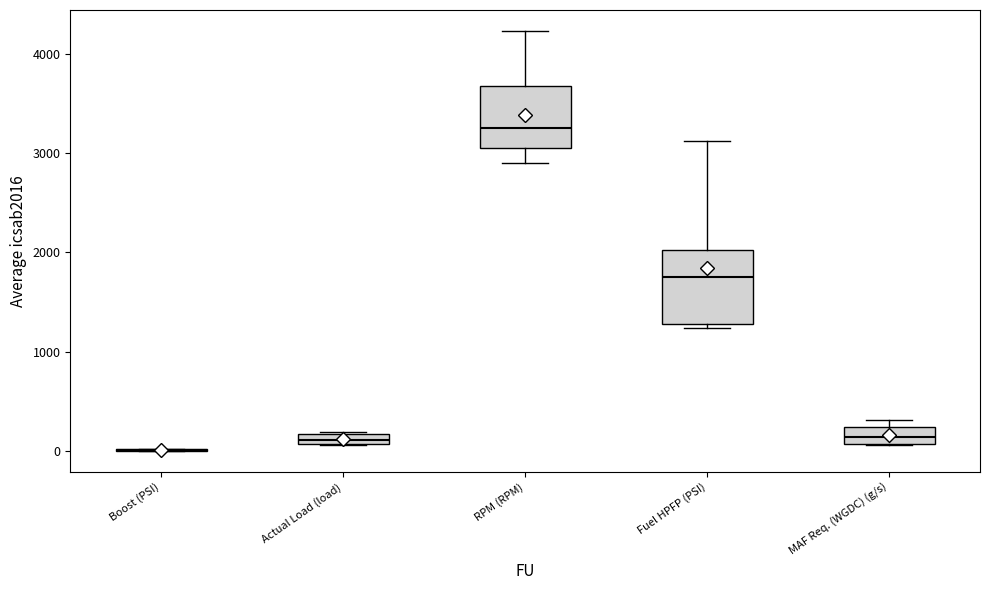

Where does the upper whisker of the box for Fuel HPFP (PSI) end on the y-axis? The values are not printed on the chart, so give them approximately, as read against the axis.

3100